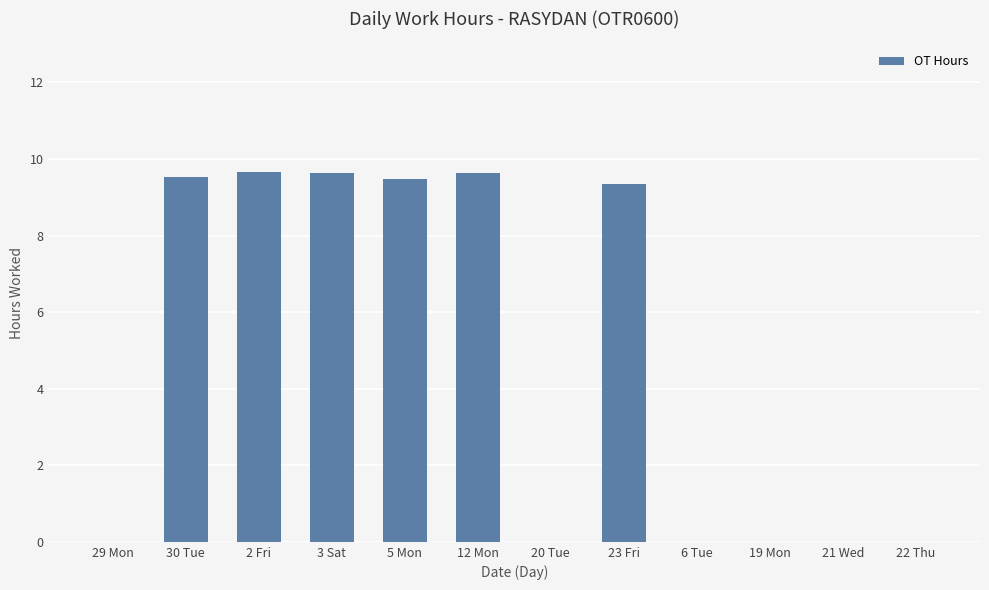

Count the number of data series in this chart.

1